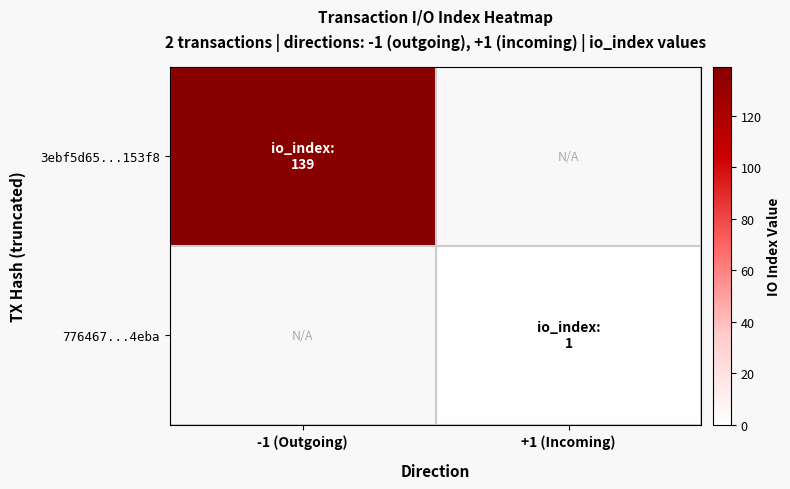

Reading left to right, list all the values displayed in this chart.

3ebf5d65...153f8: -1 (Outgoing)=139	+1 (Incoming)=0
776467...4eba: -1 (Outgoing)=0	+1 (Incoming)=1